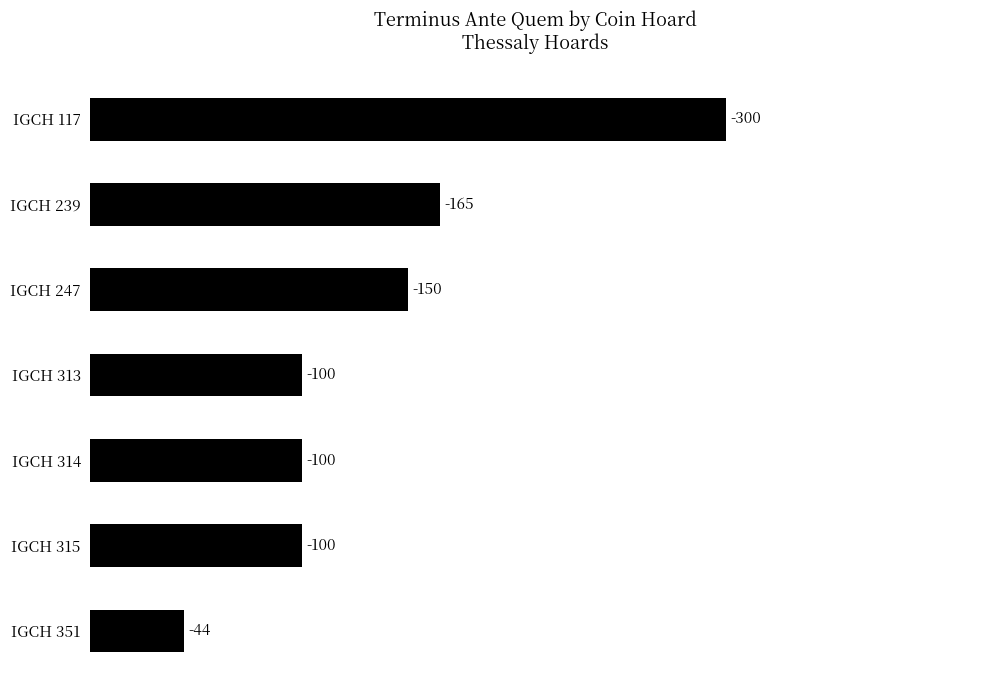

How many bars are there in total?

7